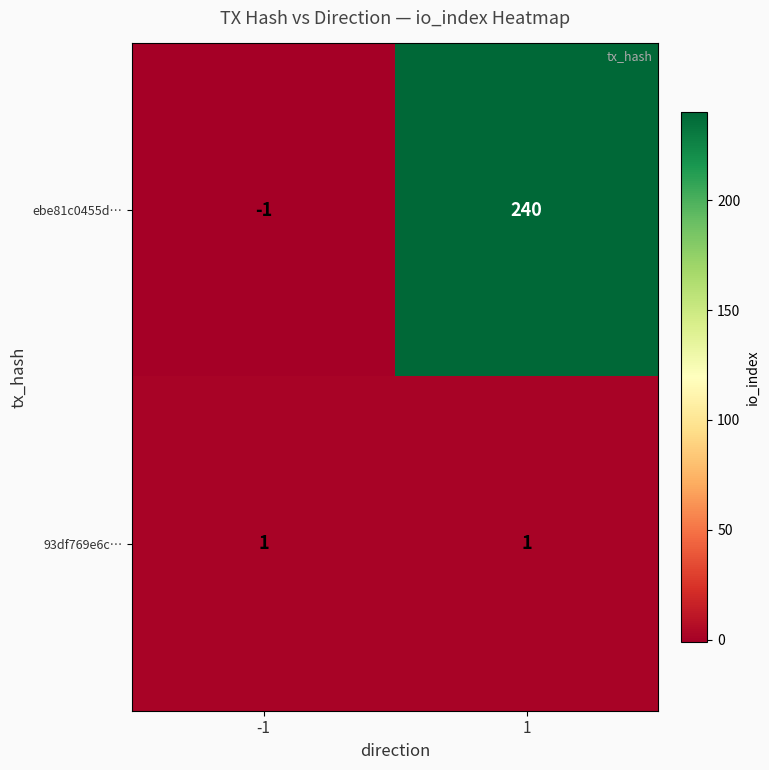

Which series has the largest range (max minus min)?

ebe81c0455d…